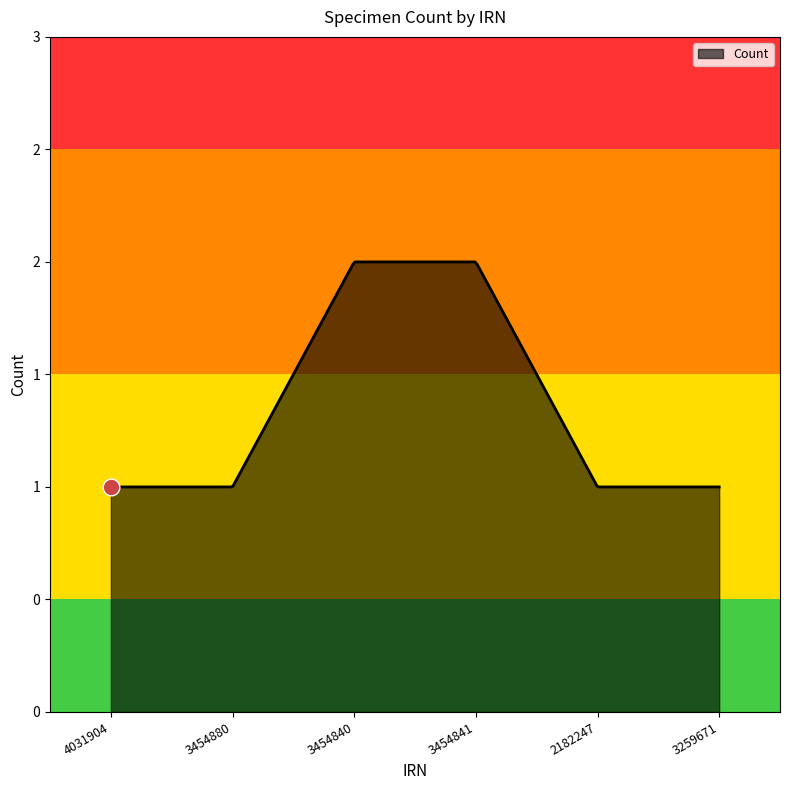

Rank the categories by value from lowest to highest.

4031904, 3454880, 2182247, 3259671, 3454840, 3454841